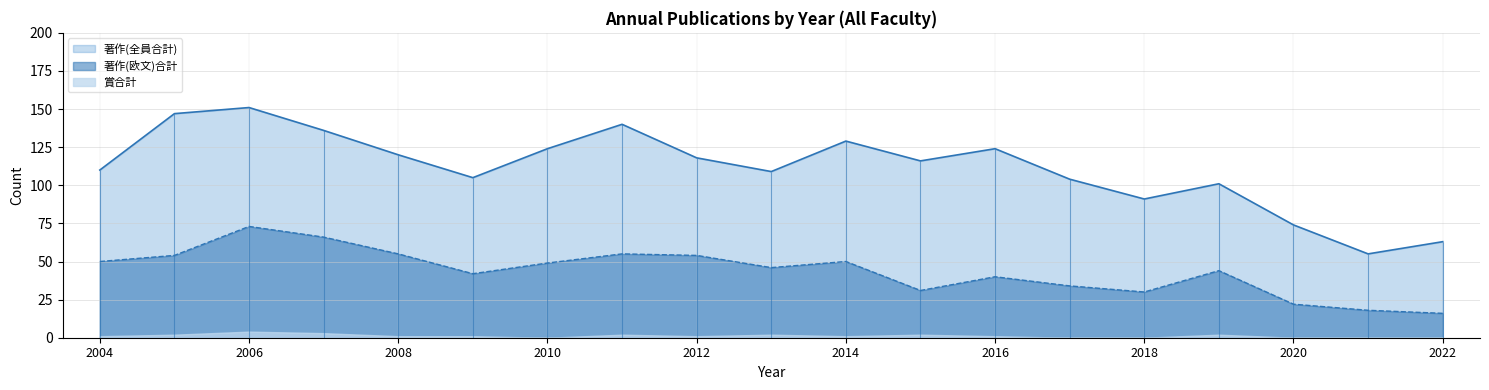

The 著作(欧文)合計 series shows 16 at 2022. True or false?

True